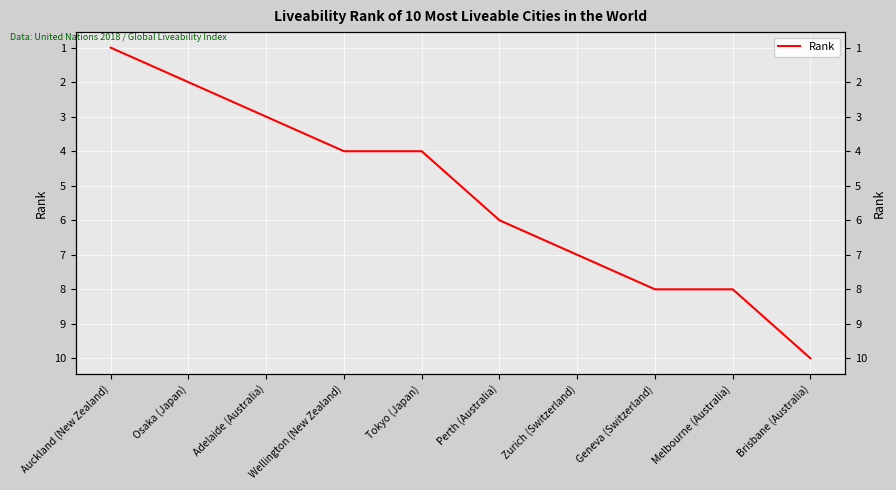

What position from the right is Tokyo (Japan)?

6